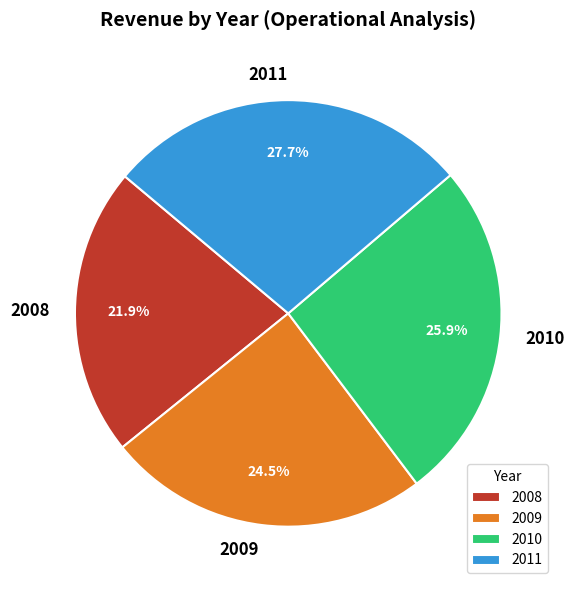

Which slice is the largest?

2011